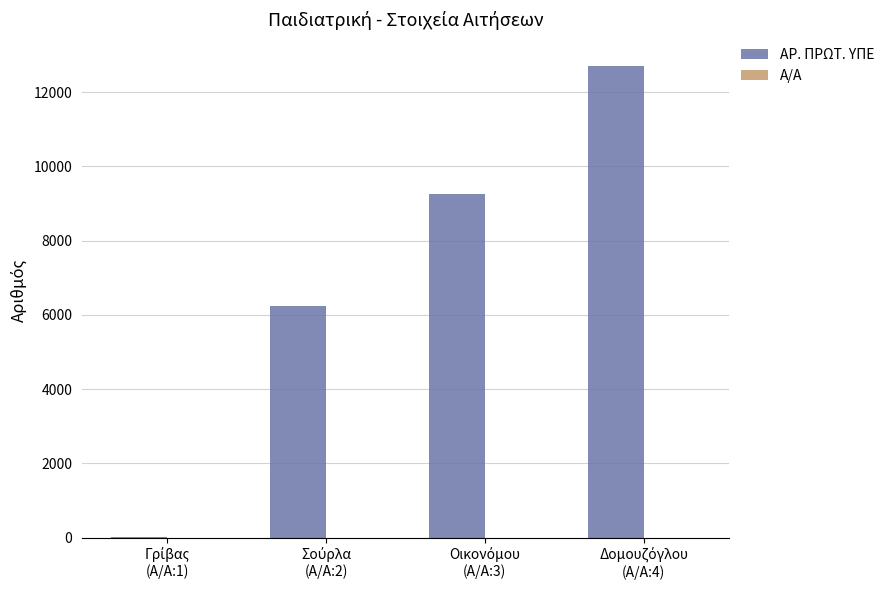

Which series has the largest total across all categories?

ΑΡ. ΠΡΩΤ. ΥΠΕ